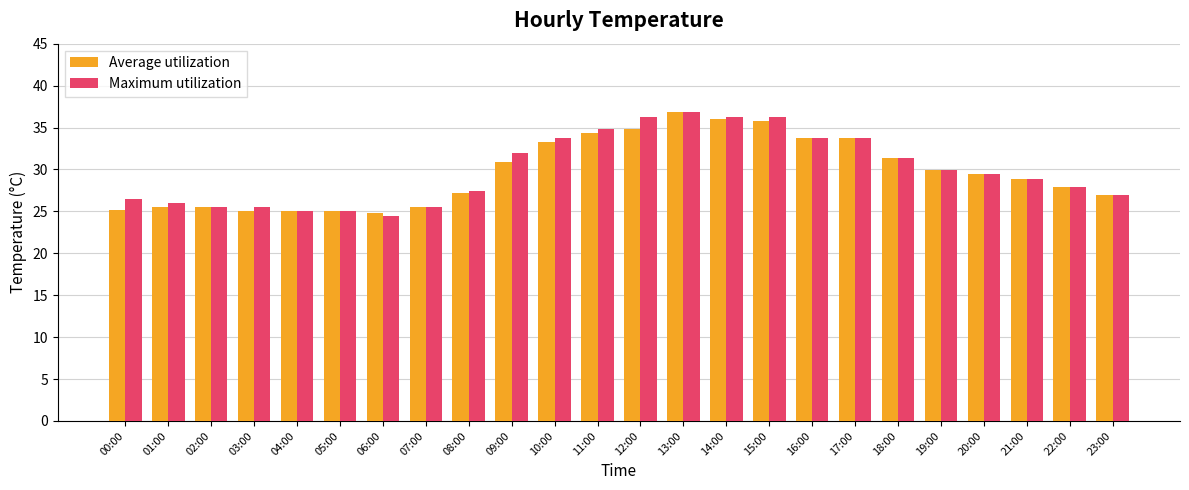

What is the value of the Average utilization bar at the 21st from the left?

29.4